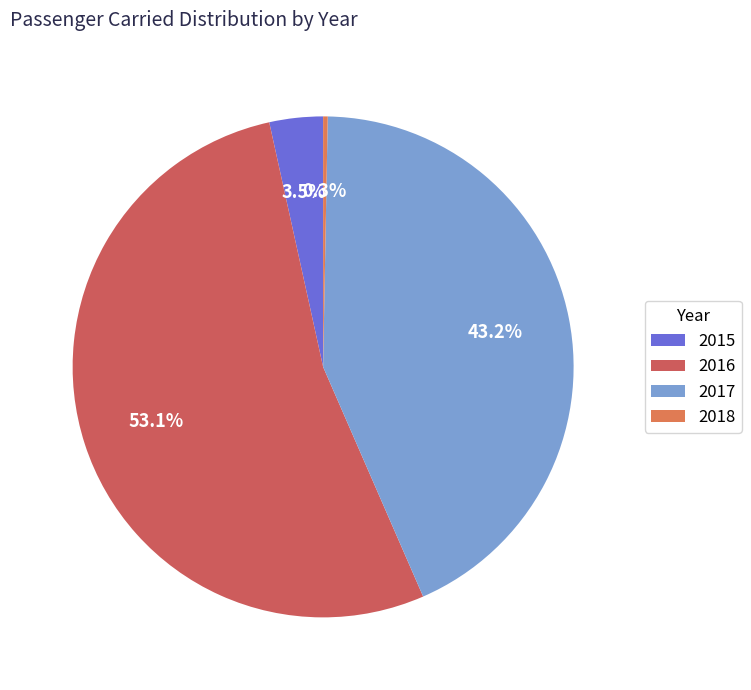

Count the number of slices in the pie.

4